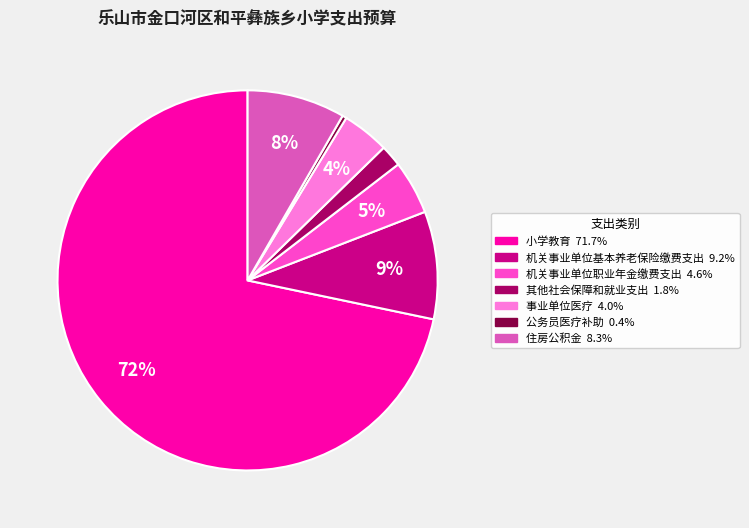

To the nearest percent, what percentage of the pie is 机关事业单位职业年金缴费支出?

5%